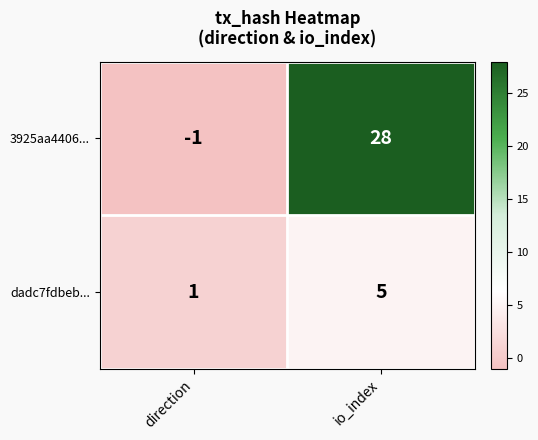

True or false: 3925aa4406... has a value of -2 at direction.

False